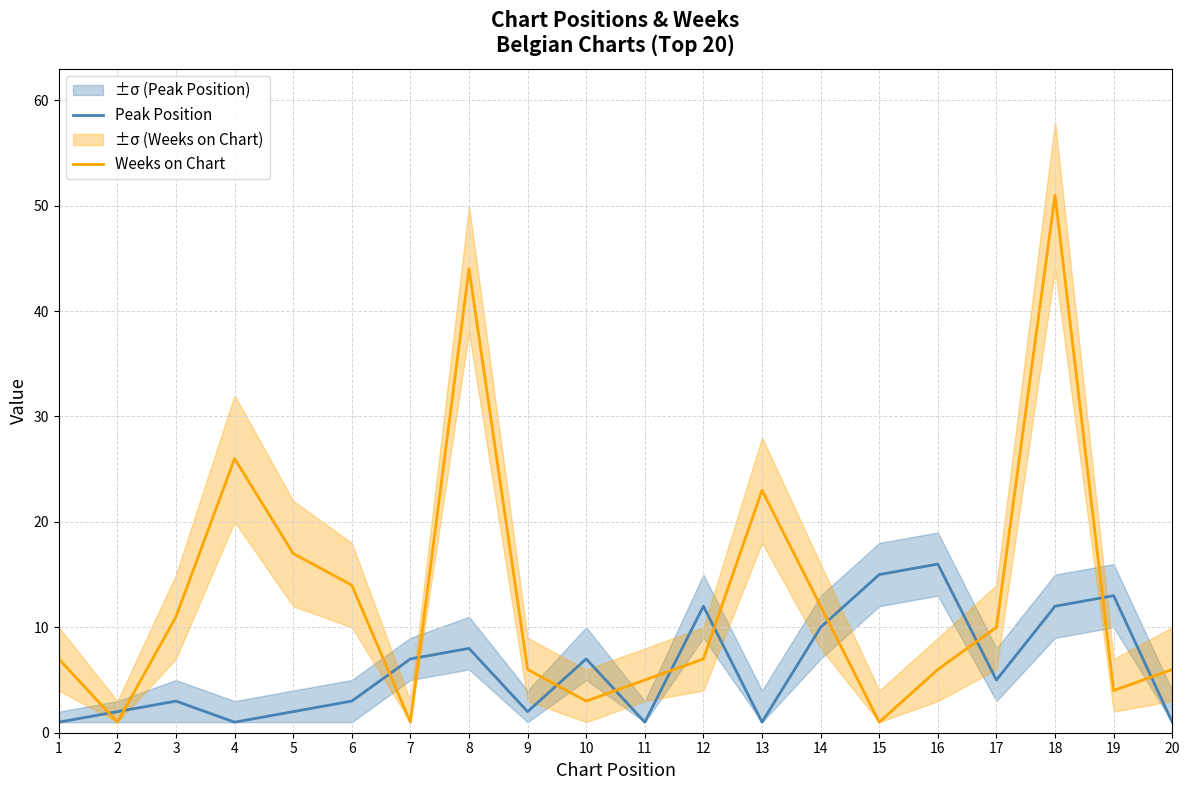

Where is the first local minimum for Weeks on Chart?

2